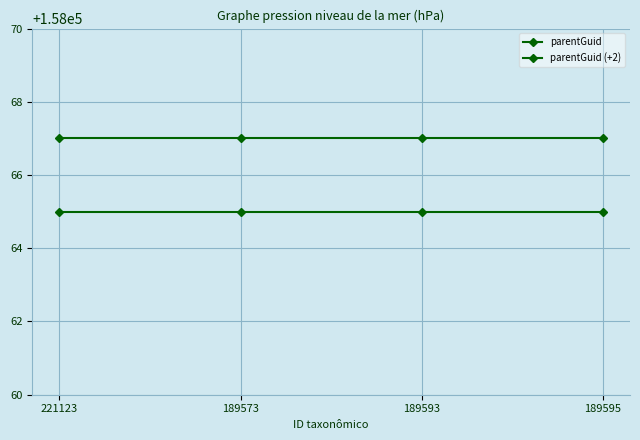

Between 189595 and 189573, which is larger?

189595